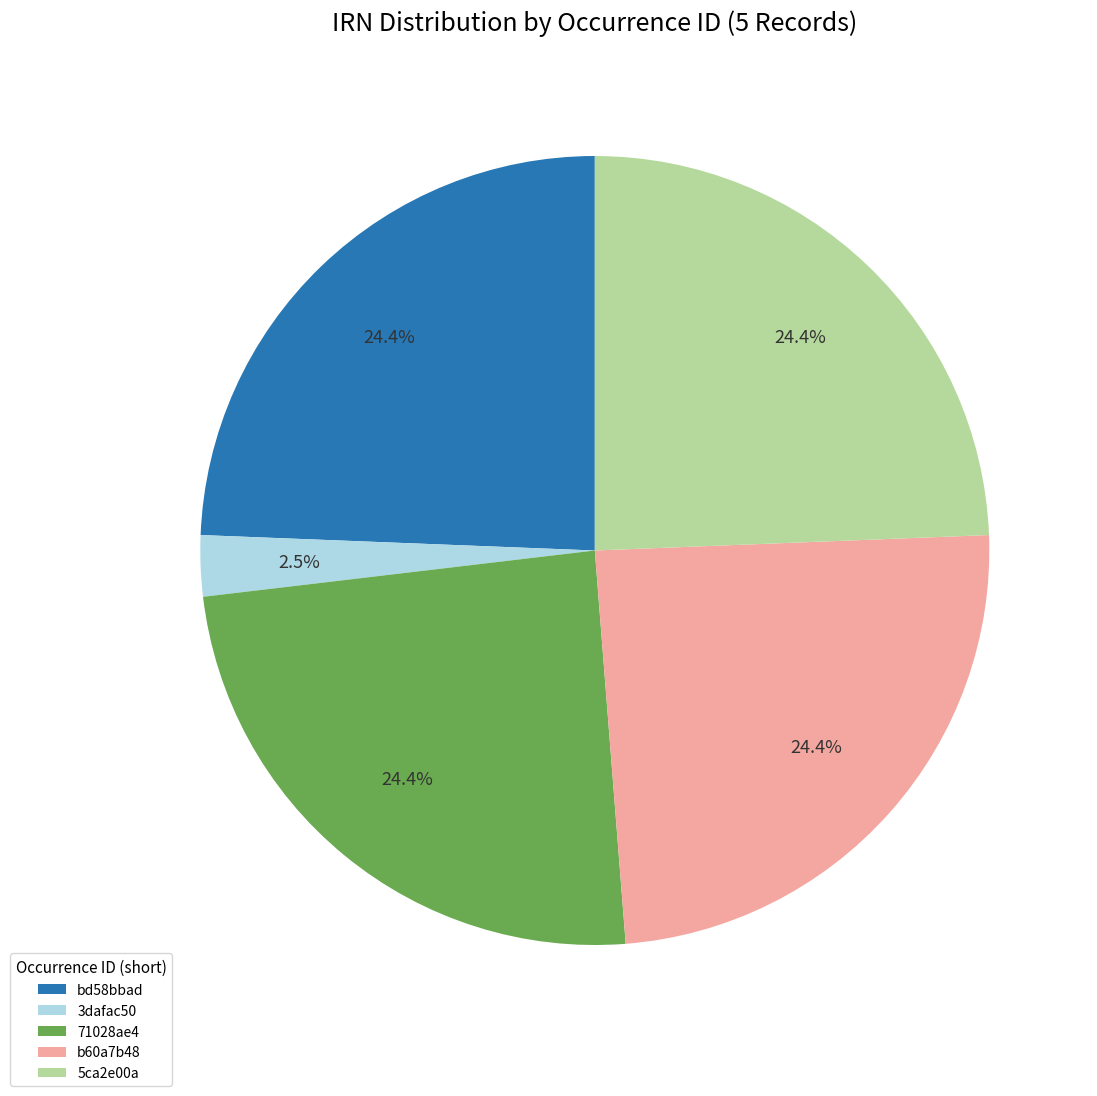

What percentage is NOT represented by 71028ae4?

75.6%